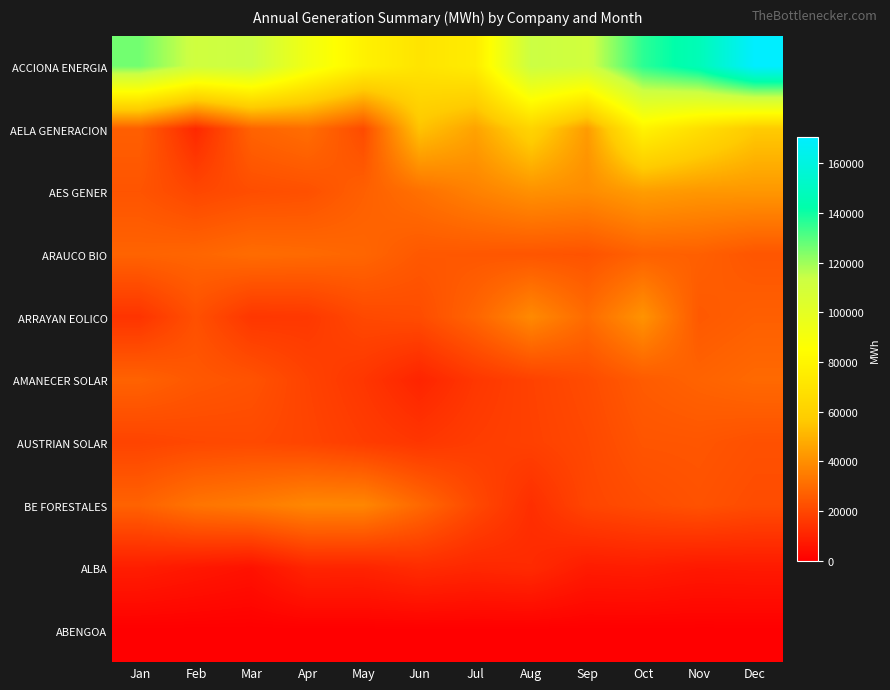

Which has a higher value, Feb or Nov?

Nov